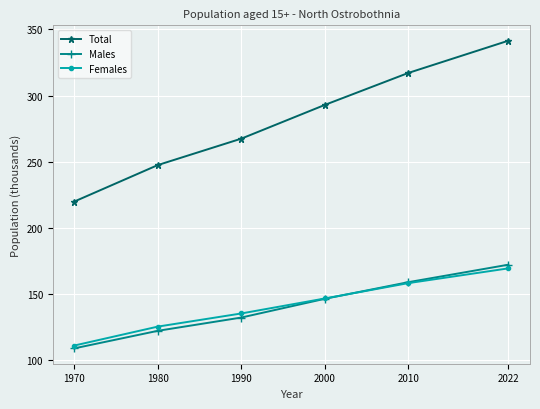

Between 1970 and 2022, which series saw the biggest shift?

Total